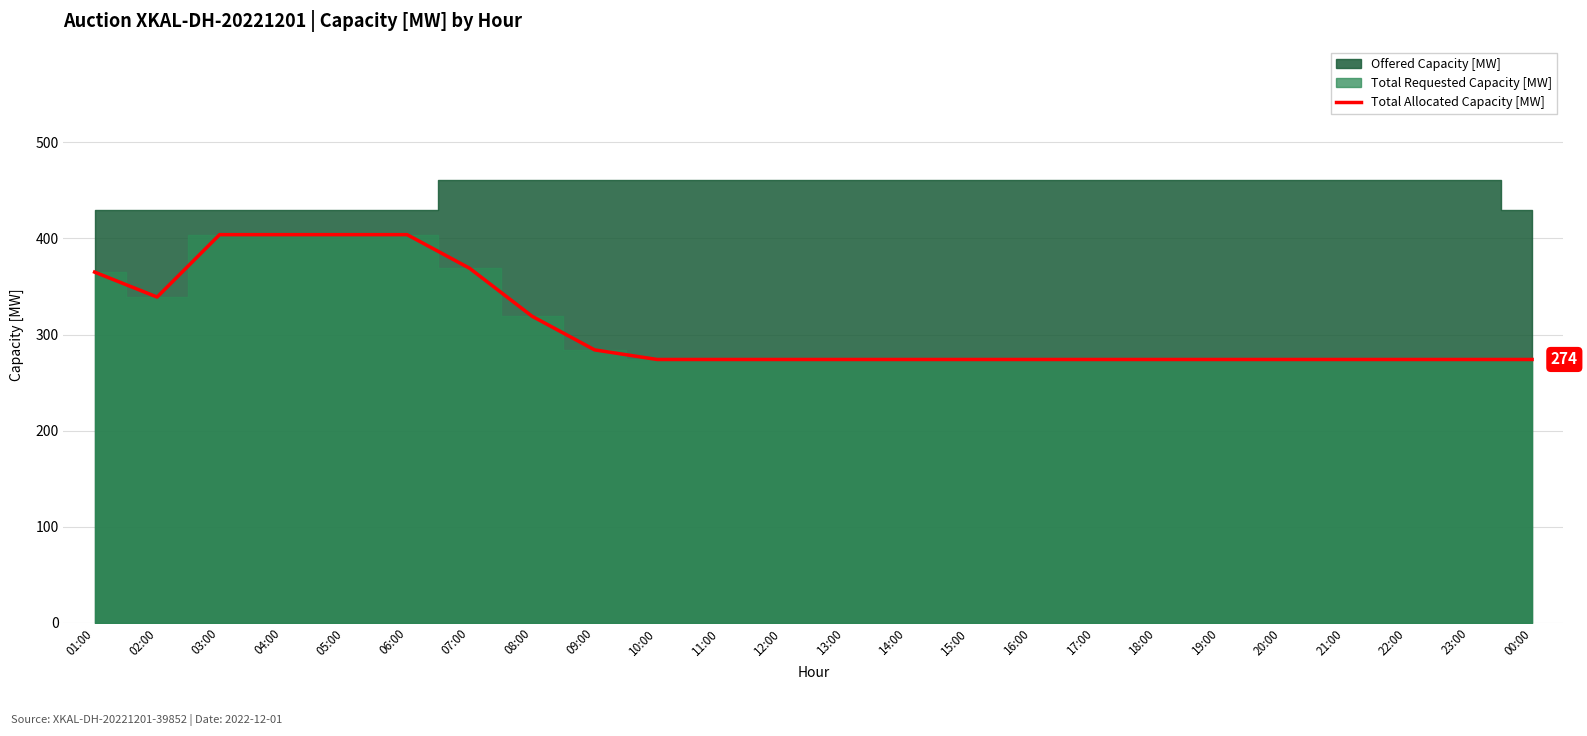

What is the minimum value shown in the chart?

274